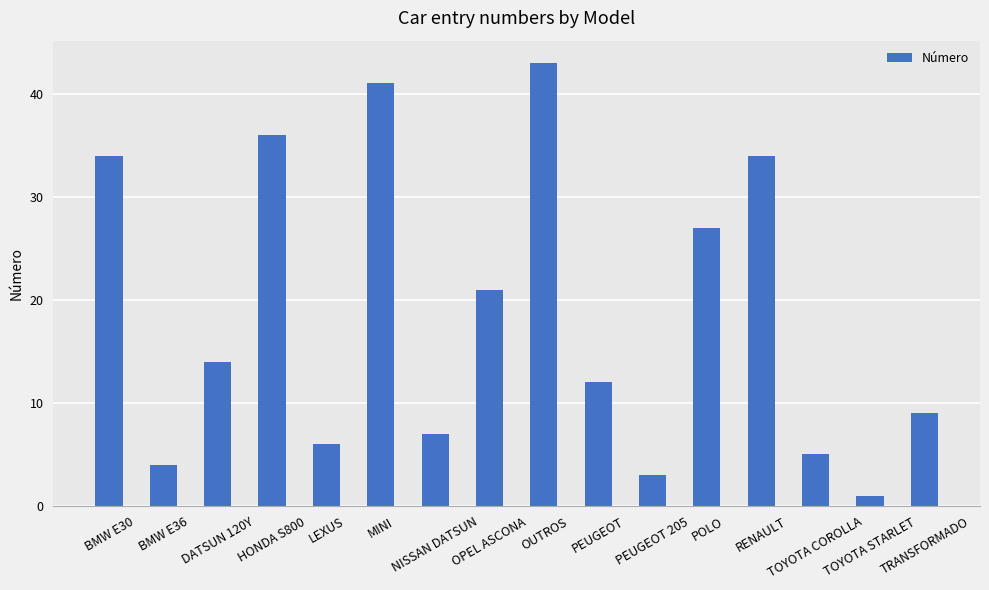

Approximately how many times larger is the value at DATSUN 120Y compared to BMW E36?

3.5